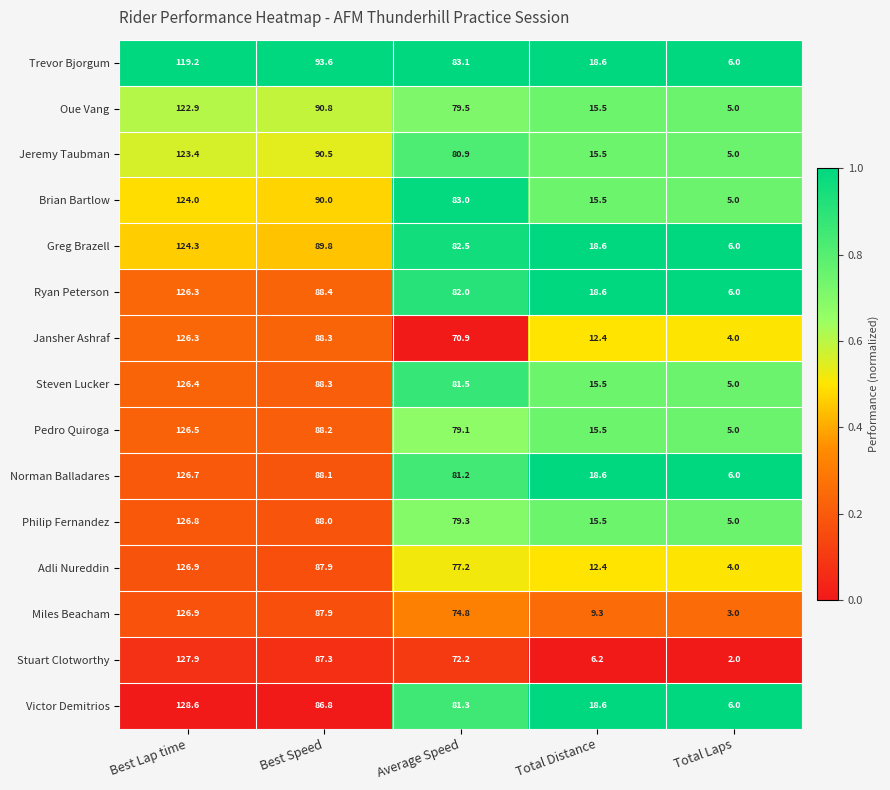

What is the average value of the Stuart Clotworthy series?

59.1